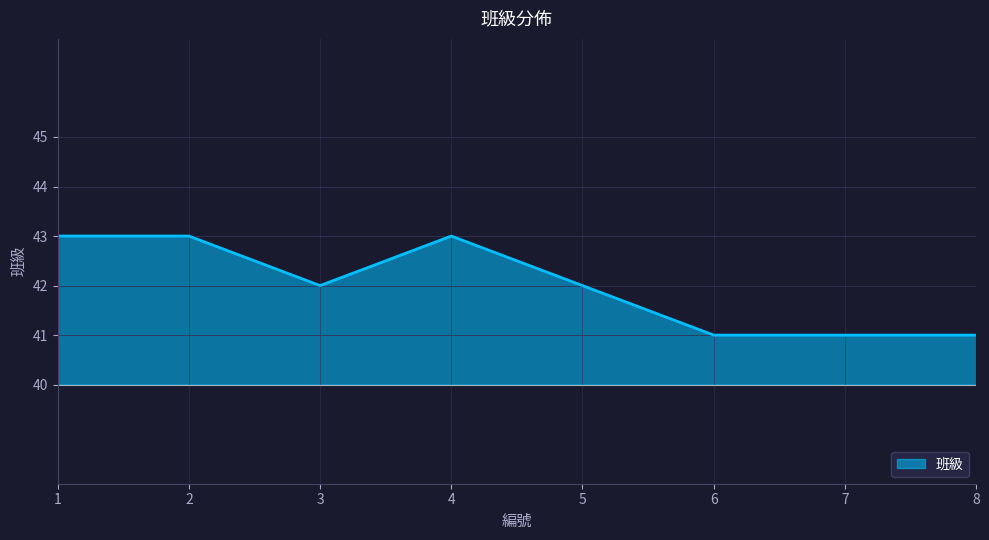

What is the difference between the values at 8 and 3?

1